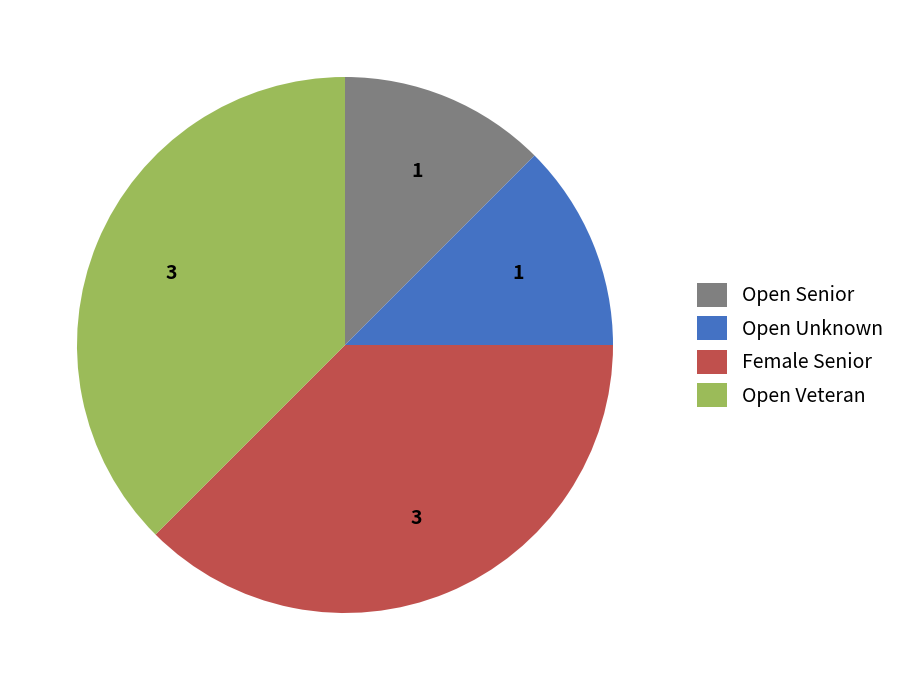

Is the sum of Open Senior and Open Unknown greater than half?

No